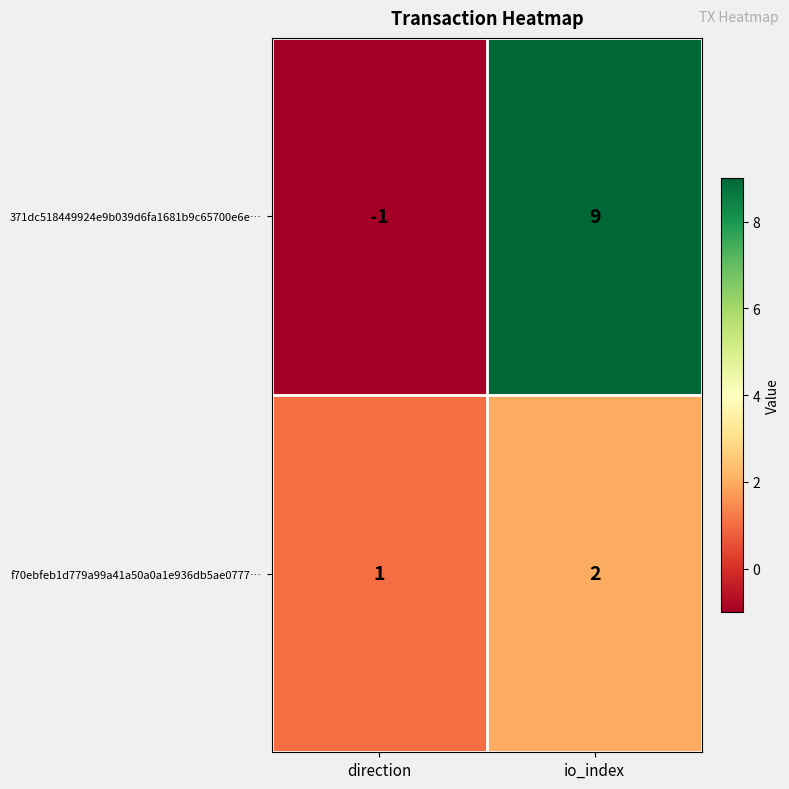

The value of 371dc518449924e9b039d6fa1681b9c65700e6e… at io_index is 12. True or false?

False